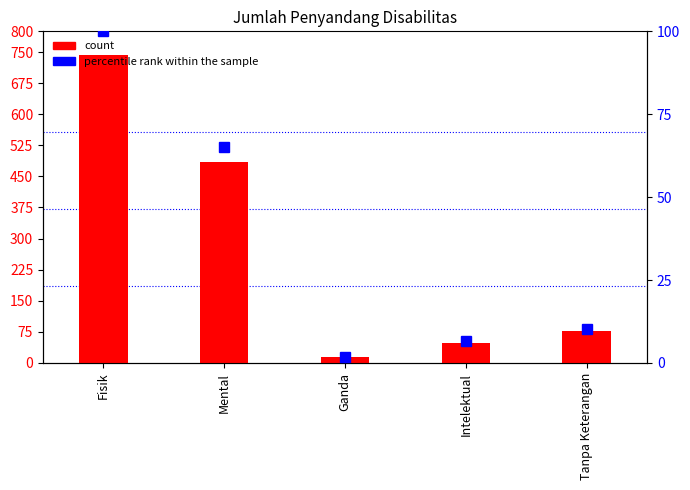

Read the Jumlah value at Intelektual.

49.0